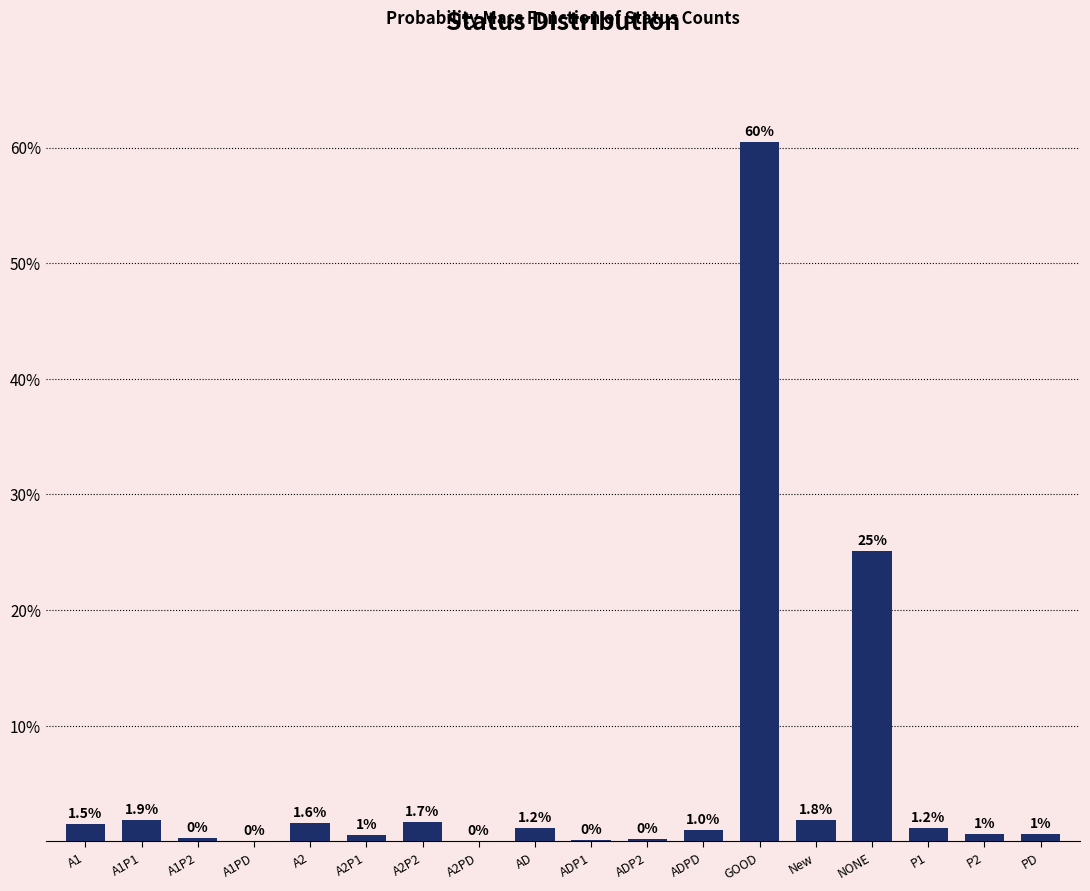

Which has a higher value, A2PD or P1?

P1